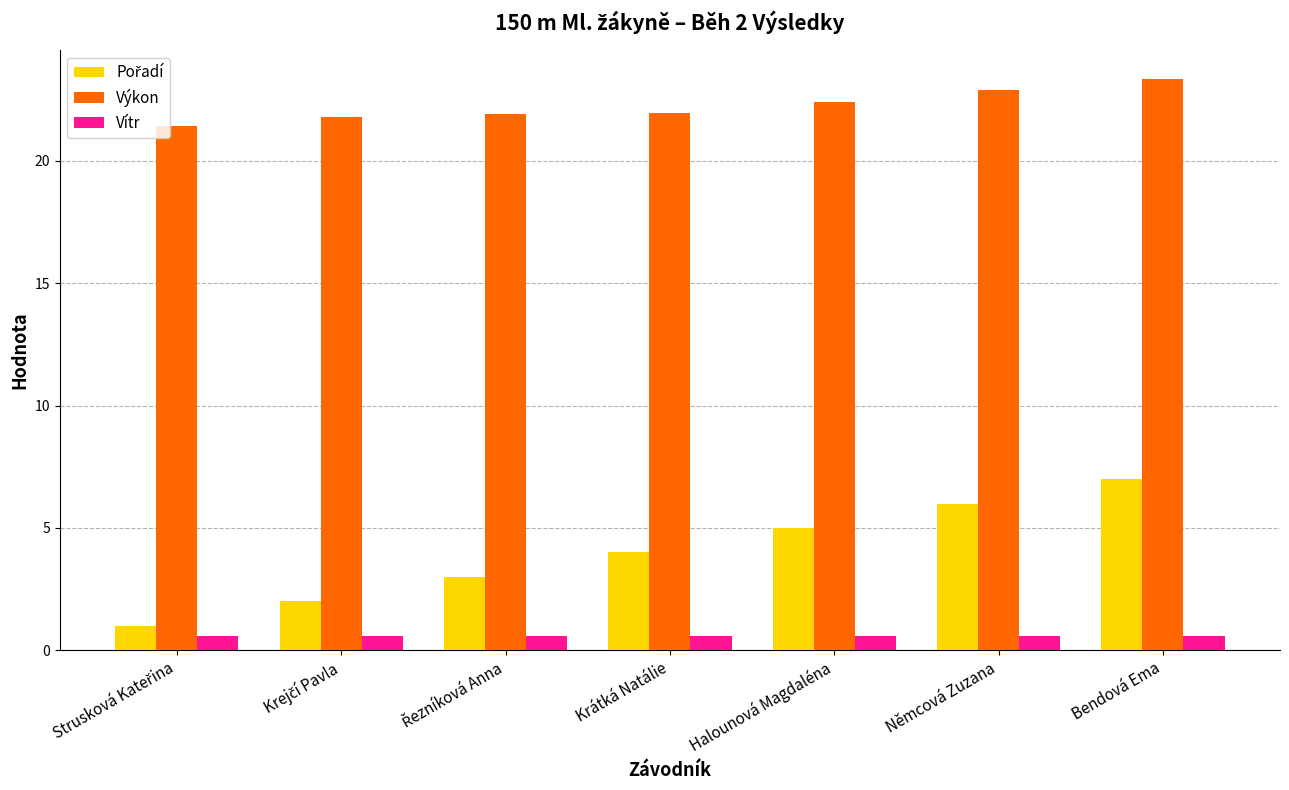

What is the total value across all series at Krátká Natálie?

26.6